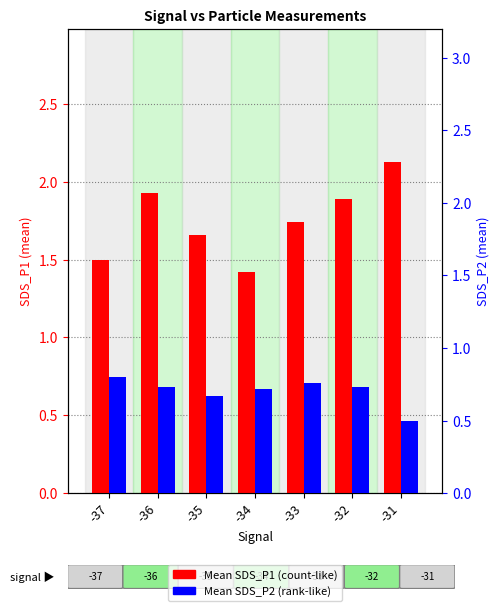

Reading right to left, what are all the values shown in this chart?

Mean_SDS_P1: 2.1	1.9	1.7	1.4	1.7	1.9	1.5
Mean_SDS_P2: 0.5	0.7	0.8	0.7	0.7	0.7	0.8